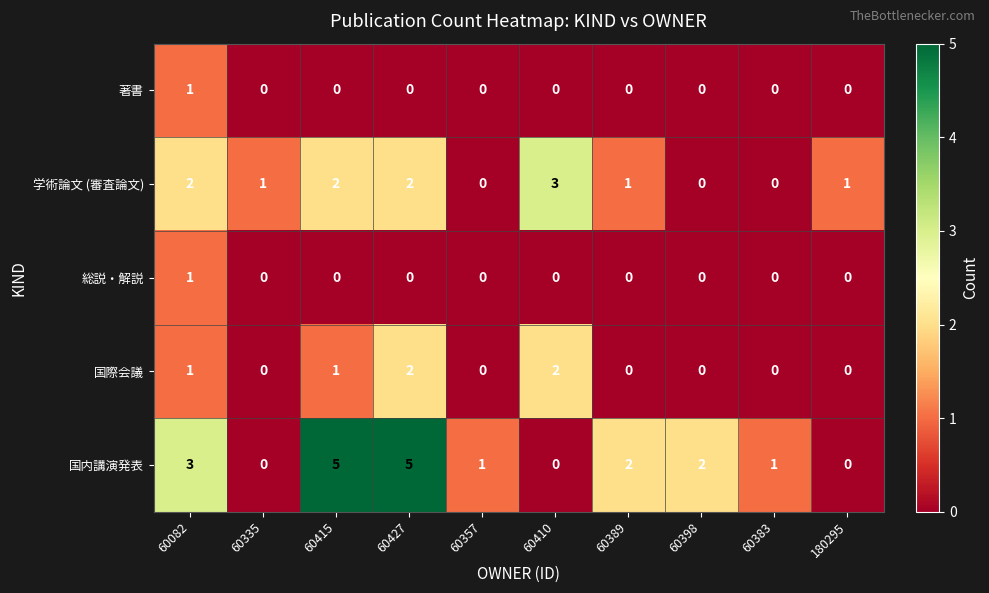

How many data points in 学術論文 (審査論文) are less than 1?

3